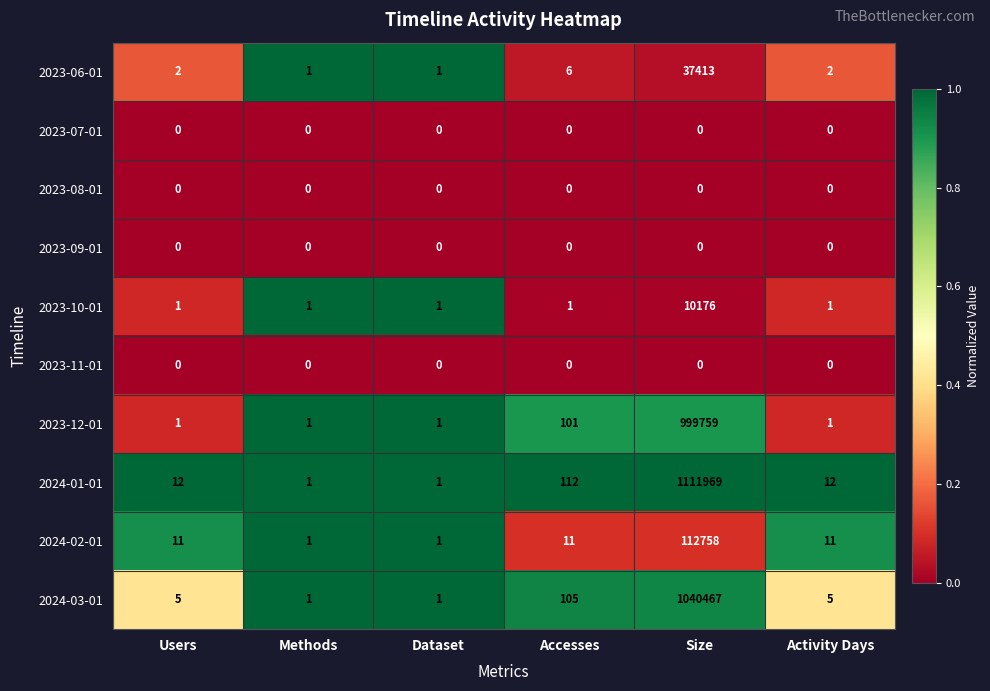

Which category has the highest value across all series?

Size